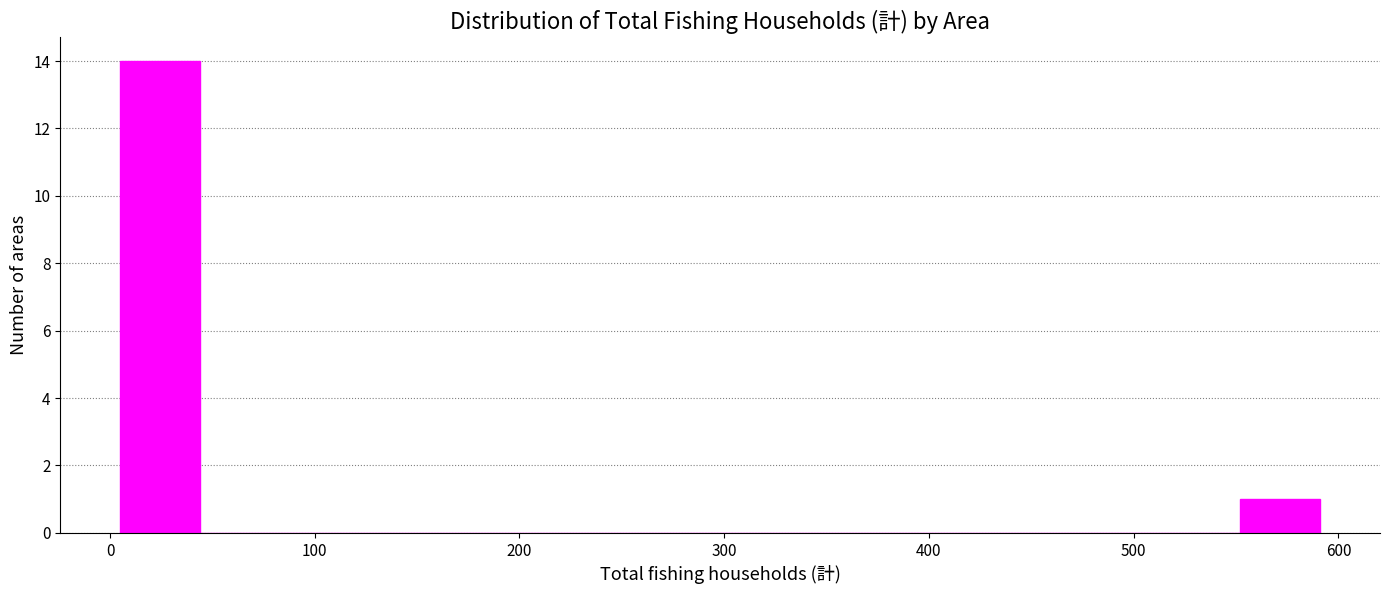

Read against the x-axis, roughly where is the centre of the tallest bar?

20